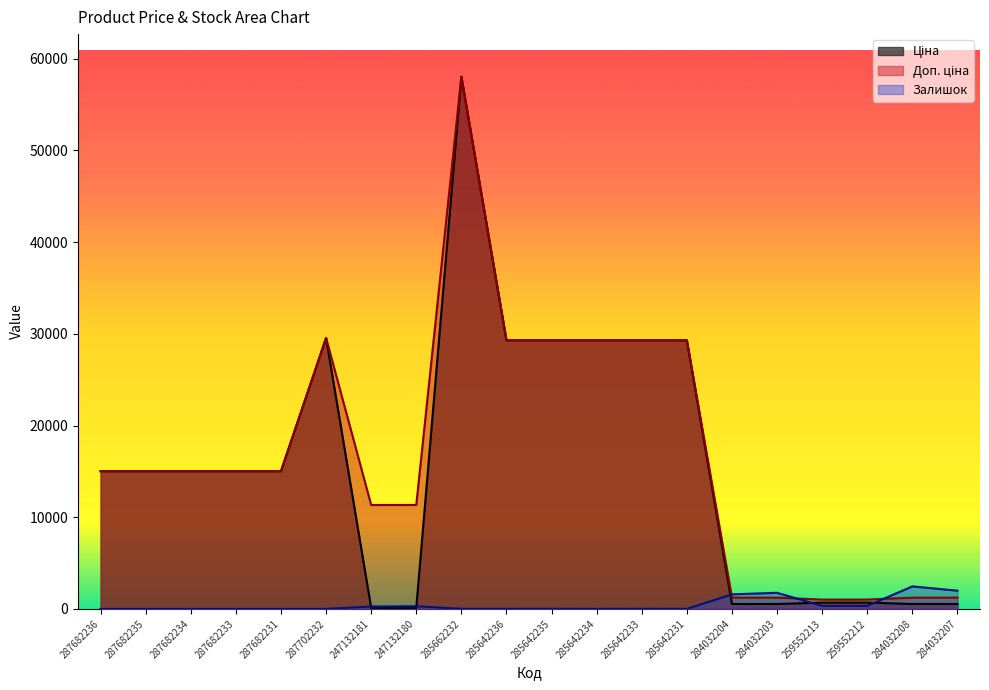

Which series changed the most between 287682236 and 287682234?

Ціна